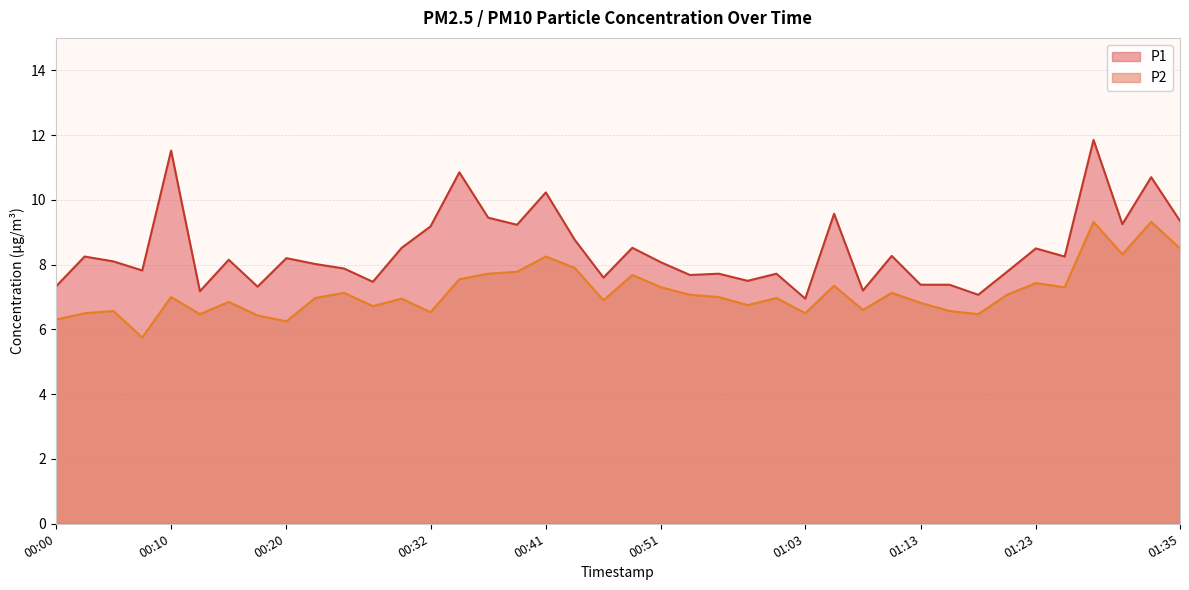

Which category has the lowest value in the P2 series?

00:07